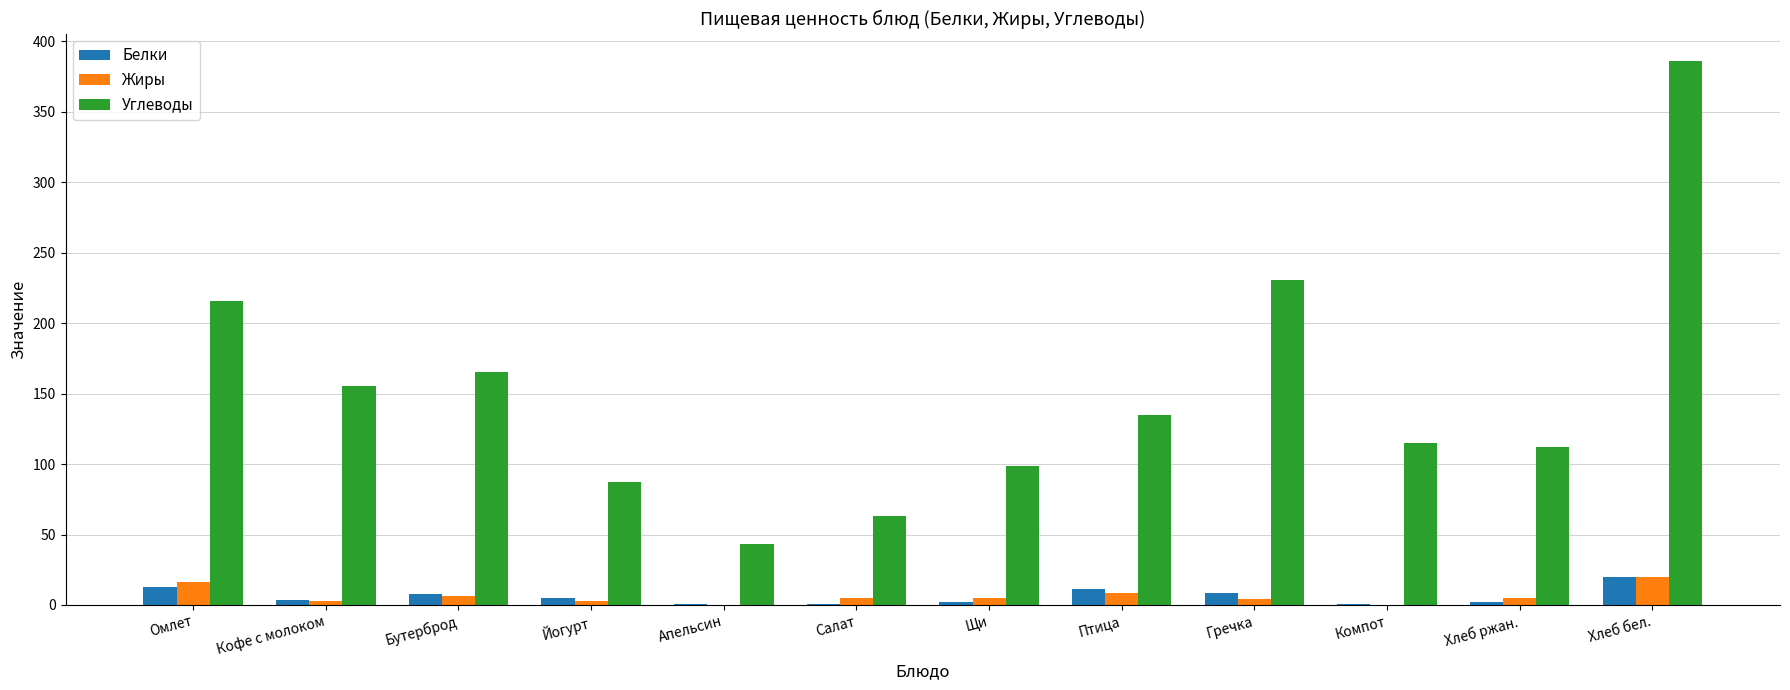

Which category has the highest value across all series?

Хлеб бел.